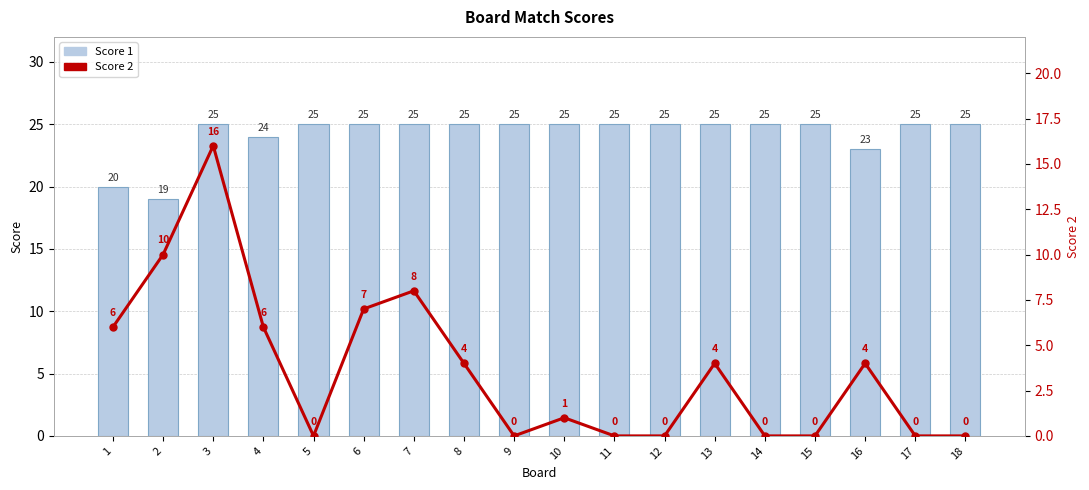

Which category has the highest value across all series?

3